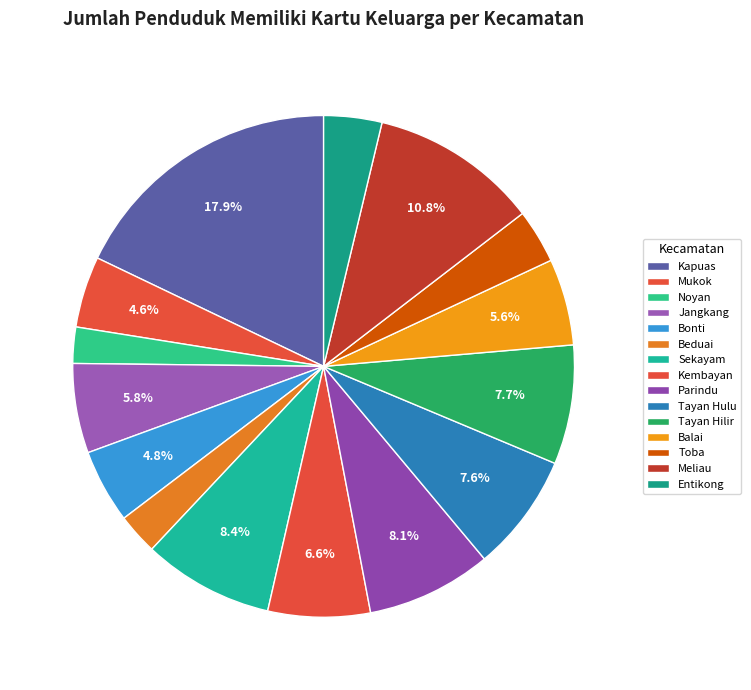

What is the total percentage of Meliau and Balai?

16.4%